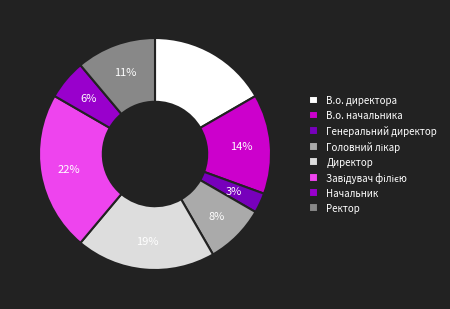

Count the number of slices in the pie.

8